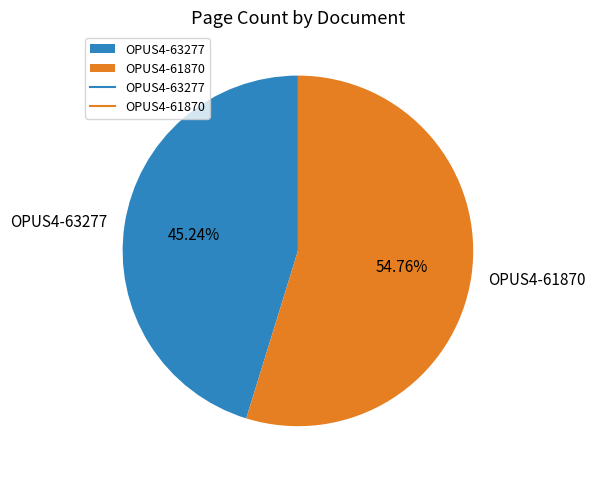

What is the total percentage of OPUS4-63277 and OPUS4-61870?

100.0%